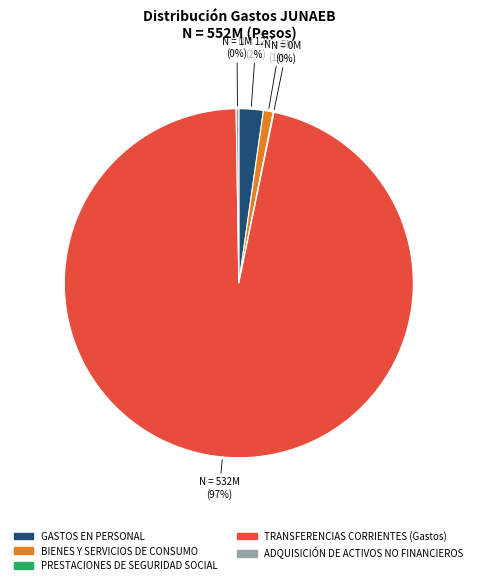

What percentage is the BIENES Y SERVICIOS DE CONSUMO slice, to the nearest percent?

1%